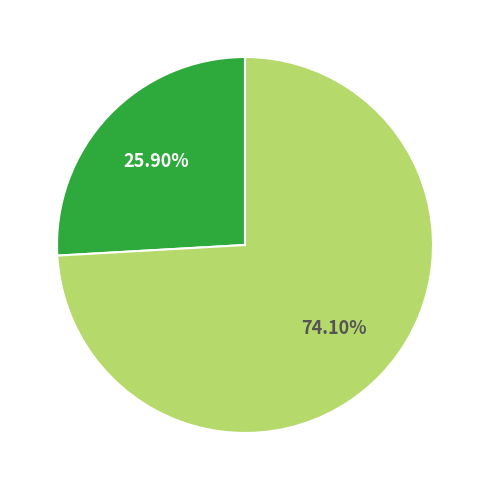

Does any single category account for the majority?

Yes